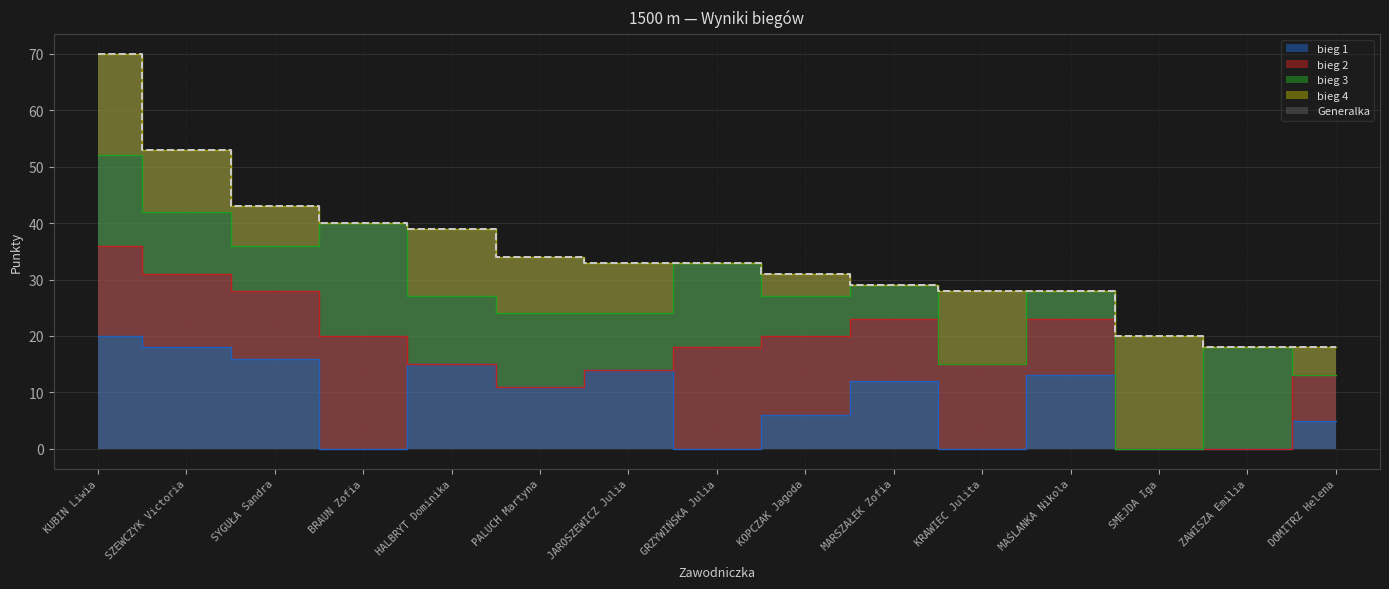

True or false: bieg 3 and Generalka cross at least once.

False